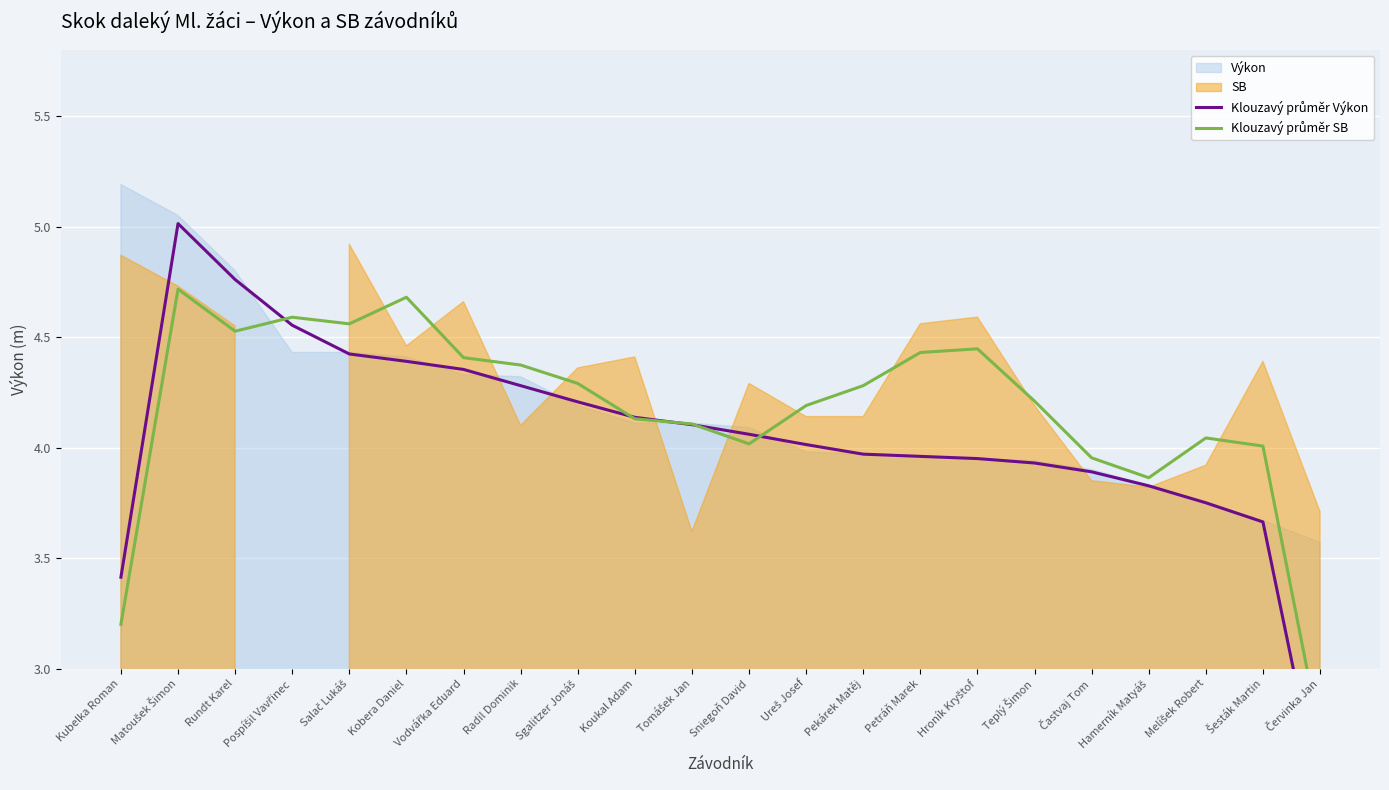

How many times do Klouzavý průměr Výkon and Klouzavý průměr SB cross each other?

5